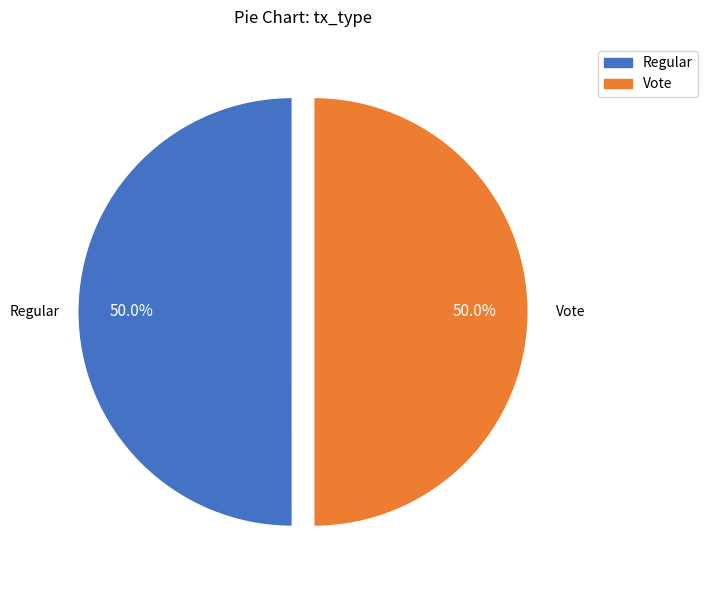

What is the total percentage of Vote and Regular?

100.0%